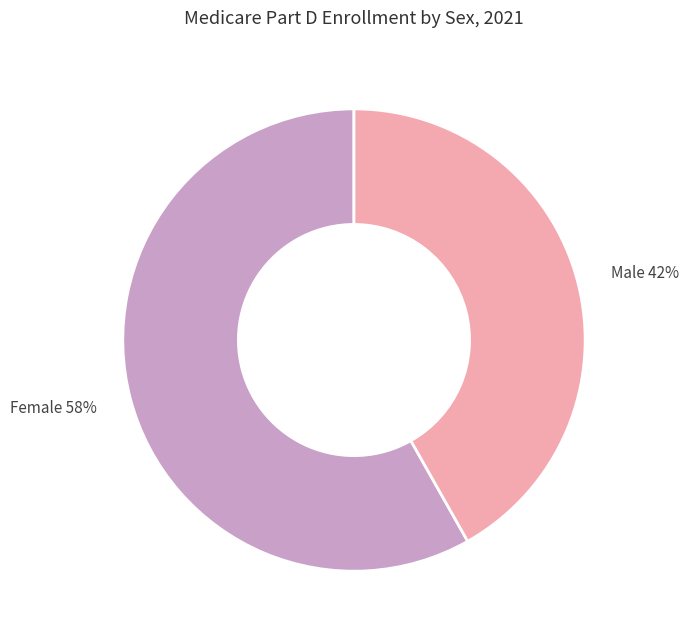

To the nearest percent, what is the average slice percentage?

50%